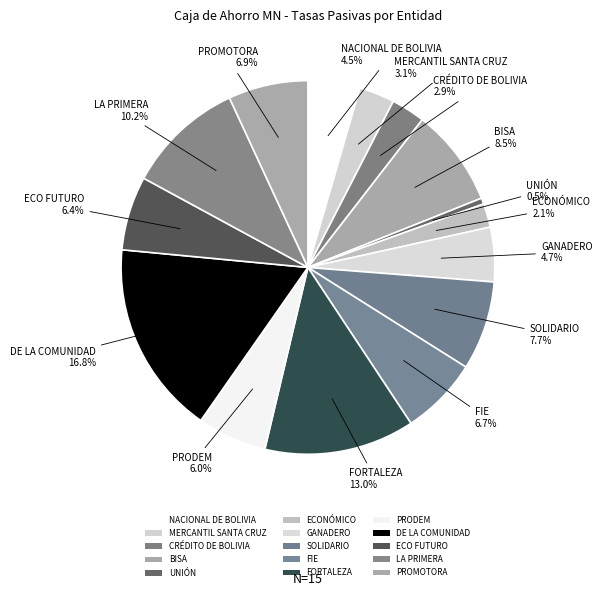

What portion of the pie excludes DE LA COMUNIDAD?

83.2%